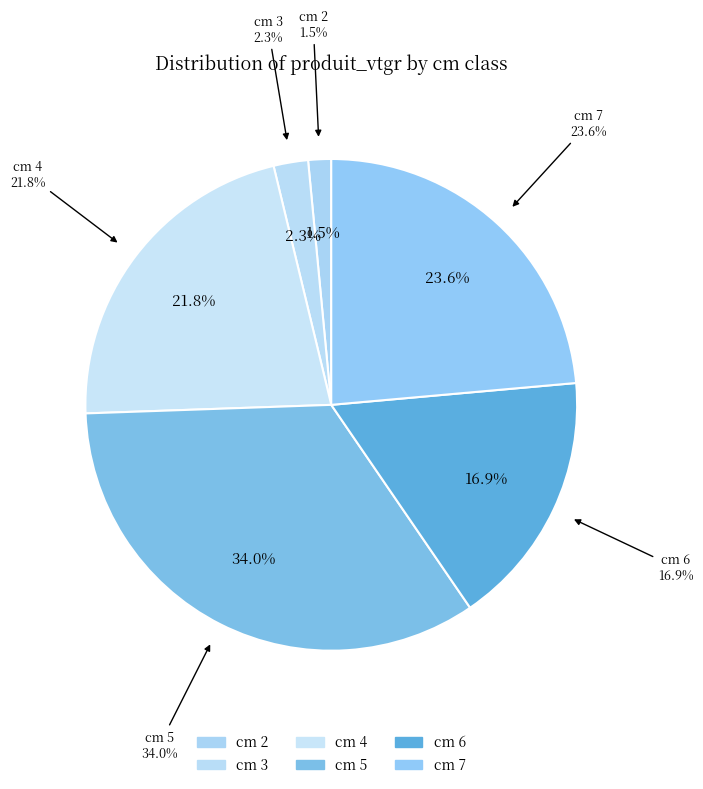

To the nearest percent, what is the difference between the largest and smallest slice percentages?

32%